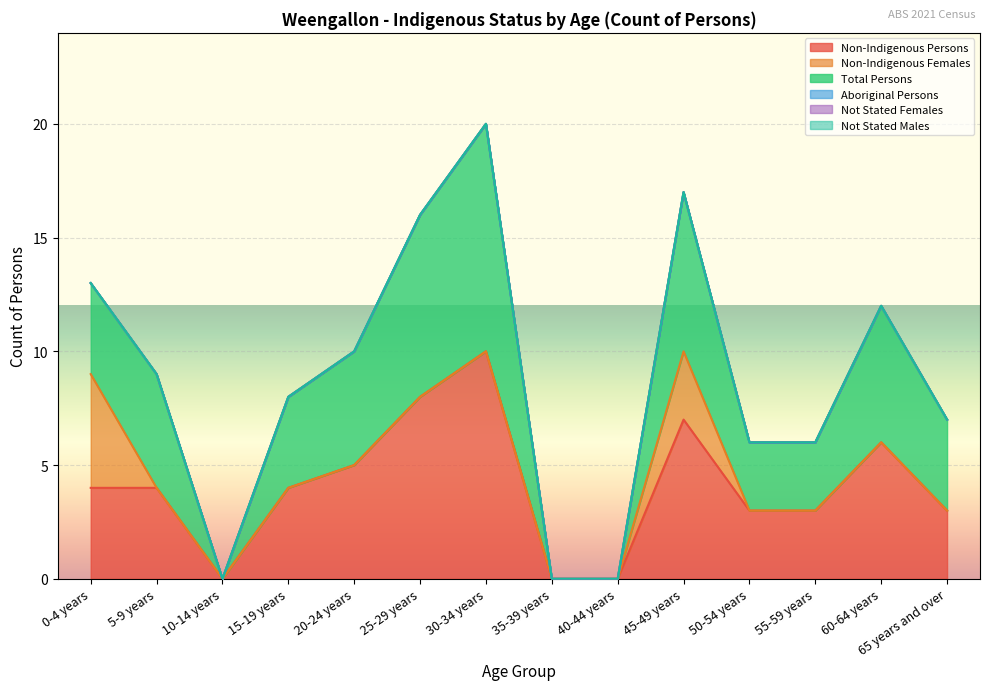

Reading left to right, transcribe all the data shown in this chart.

Non-Indigenous Persons: 0-4 years=4	5-9 years=4	10-14 years=0	15-19 years=4	20-24 years=5	25-29 years=8	30-34 years=10	35-39 years=0	40-44 years=0	45-49 years=7	50-54 years=3	55-59 years=3	60-64 years=6	65 years and over=3
Non-Indigenous Females: 0-4 years=5	5-9 years=0	10-14 years=0	15-19 years=0	20-24 years=0	25-29 years=0	30-34 years=0	35-39 years=0	40-44 years=0	45-49 years=3	50-54 years=0	55-59 years=0	60-64 years=0	65 years and over=0
Total Persons: 0-4 years=4	5-9 years=5	10-14 years=0	15-19 years=4	20-24 years=5	25-29 years=8	30-34 years=10	35-39 years=0	40-44 years=0	45-49 years=7	50-54 years=3	55-59 years=3	60-64 years=6	65 years and over=4
Aboriginal Persons: 0-4 years=0	5-9 years=0	10-14 years=0	15-19 years=0	20-24 years=0	25-29 years=0	30-34 years=0	35-39 years=0	40-44 years=0	45-49 years=0	50-54 years=0	55-59 years=0	60-64 years=0	65 years and over=0
Not Stated Females: 0-4 years=0	5-9 years=0	10-14 years=0	15-19 years=0	20-24 years=0	25-29 years=0	30-34 years=0	35-39 years=0	40-44 years=0	45-49 years=0	50-54 years=0	55-59 years=0	60-64 years=0	65 years and over=0
Not Stated Males: 0-4 years=0	5-9 years=0	10-14 years=0	15-19 years=0	20-24 years=0	25-29 years=0	30-34 years=0	35-39 years=0	40-44 years=0	45-49 years=0	50-54 years=0	55-59 years=0	60-64 years=0	65 years and over=0